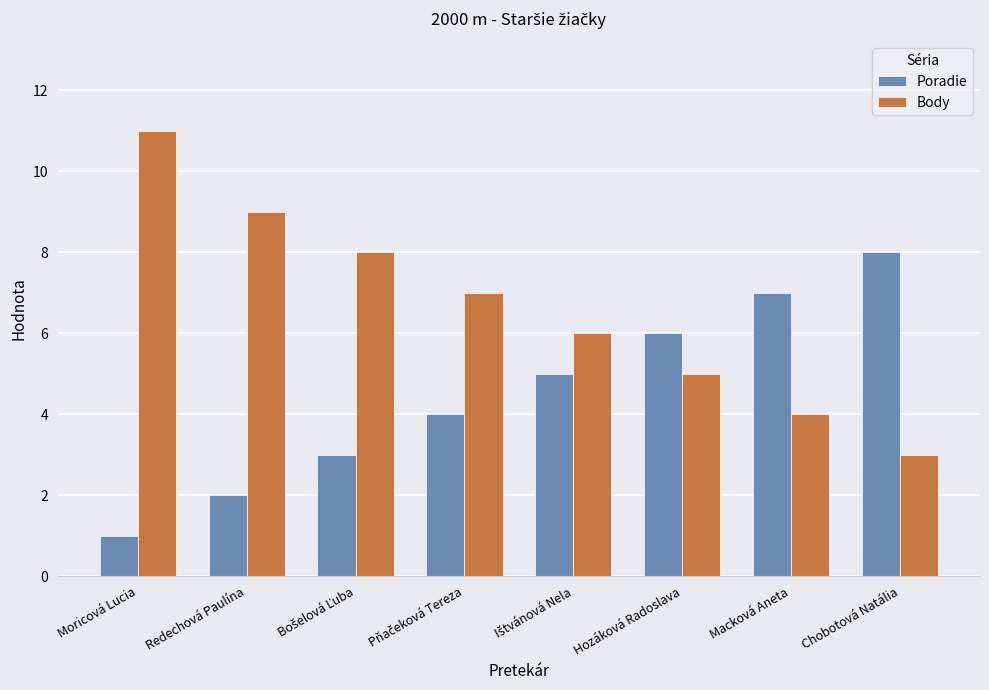

The Body series shows 18 at Moricová Lucia. True or false?

False